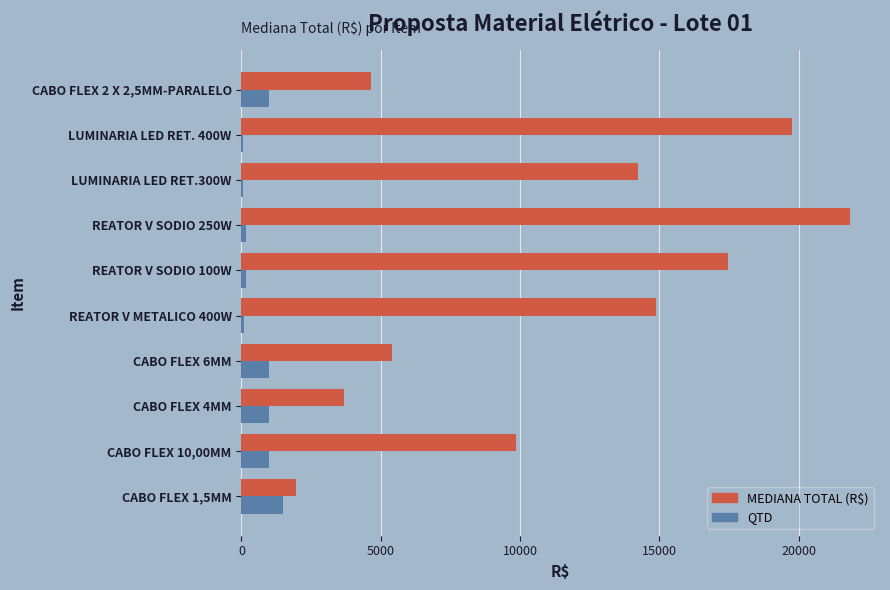

At which category is the sum across all series the highest?

REATOR V SODIO 250W